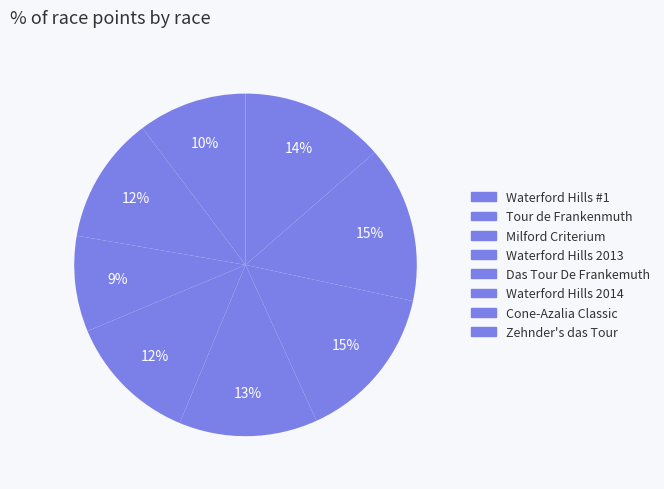

Count the number of slices in the pie.

8